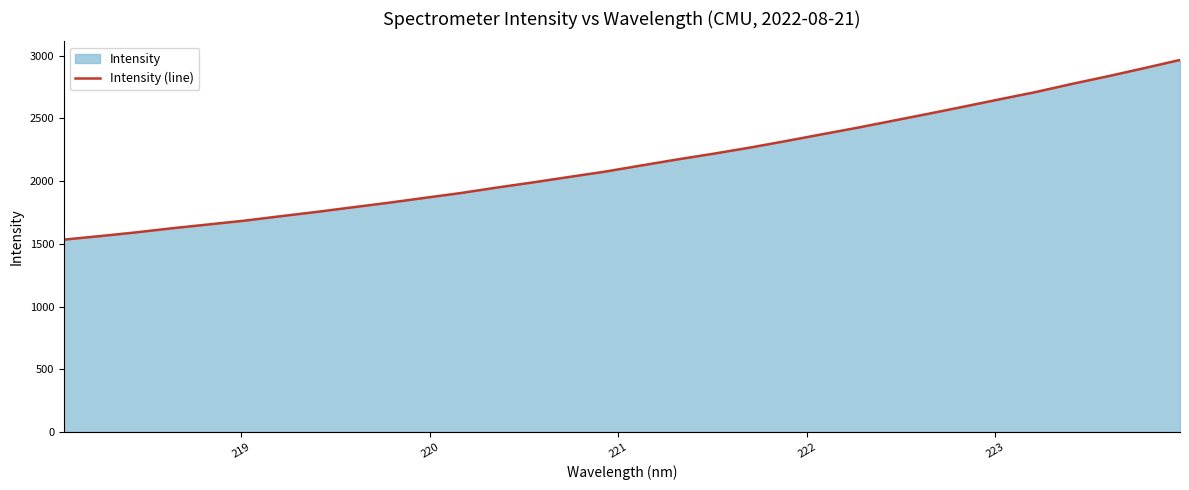

What is the maximum value shown in the chart?

2965.9